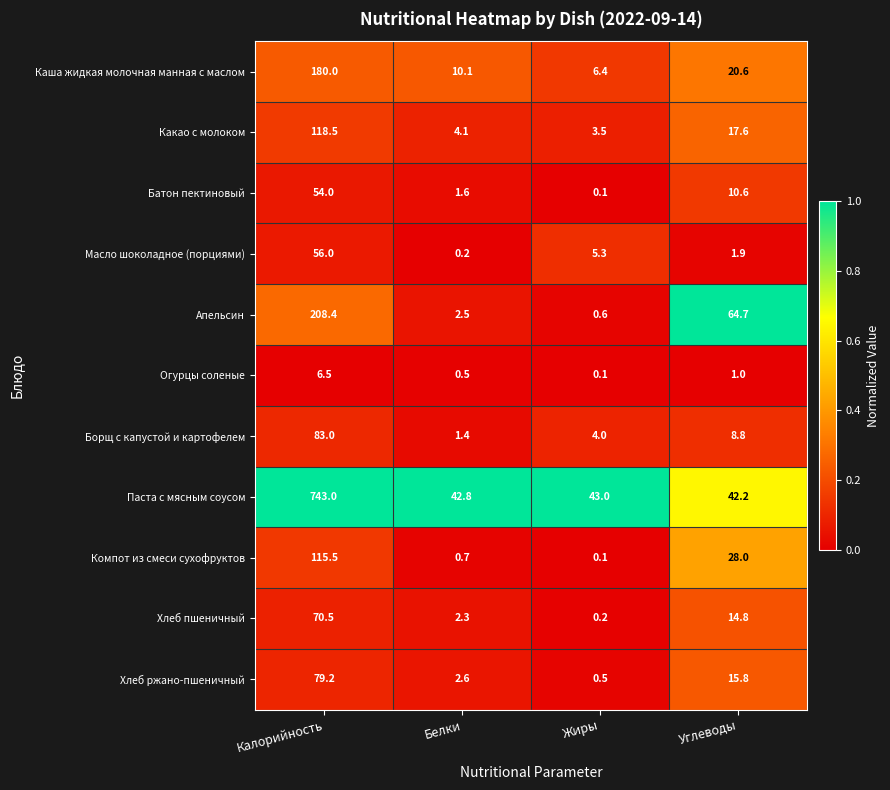

What is the greatest value displayed?

743.0